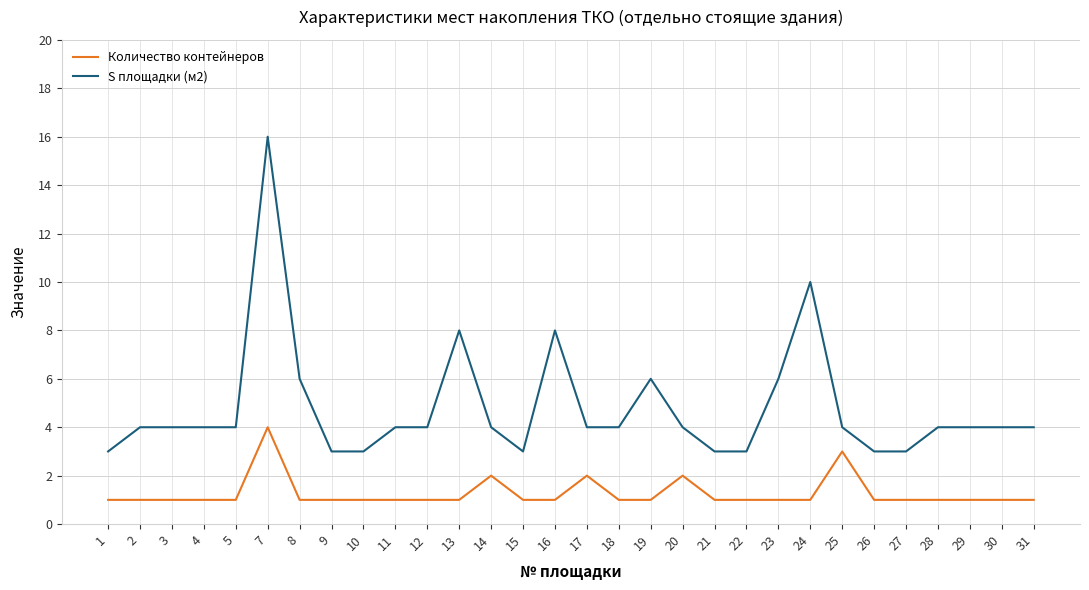

Rank the series by their average value, from lowest to highest.

Количество контейнеров, S площадки (м2)